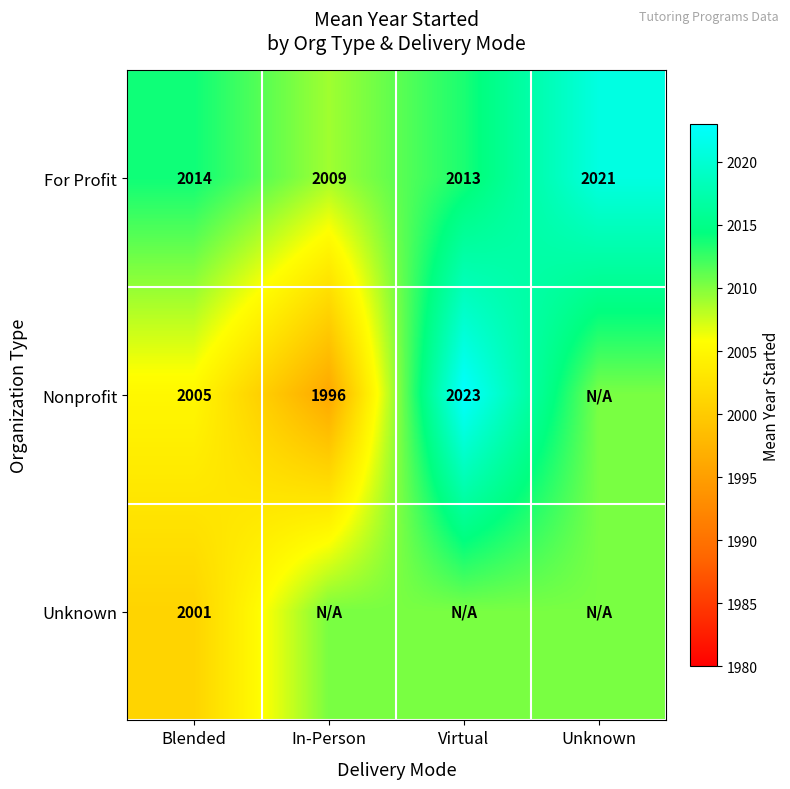

Which category has the highest value across all series?

Virtual